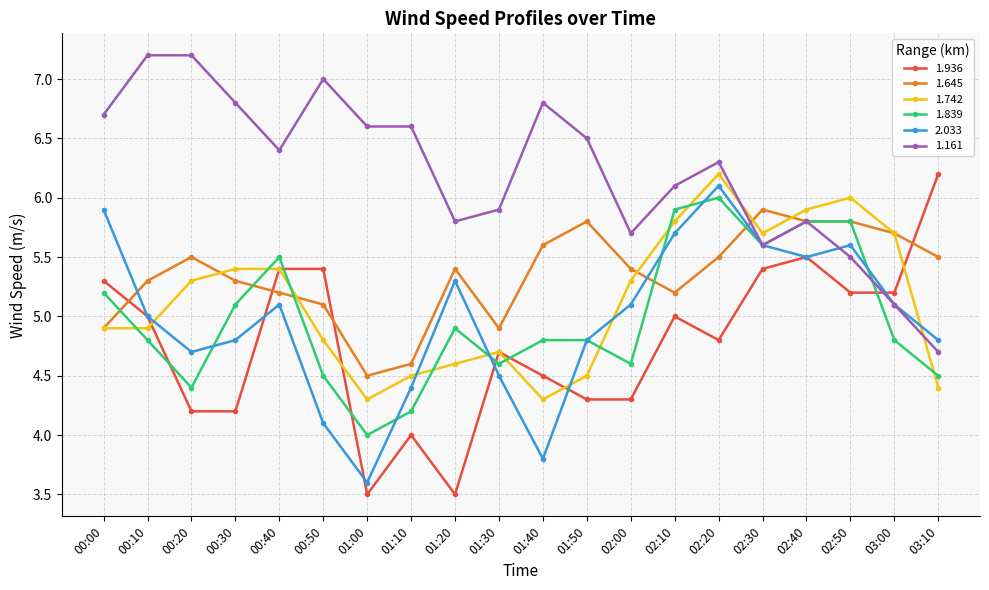

True or false: 1.645 has a value of 5.6 at 01:40.

True